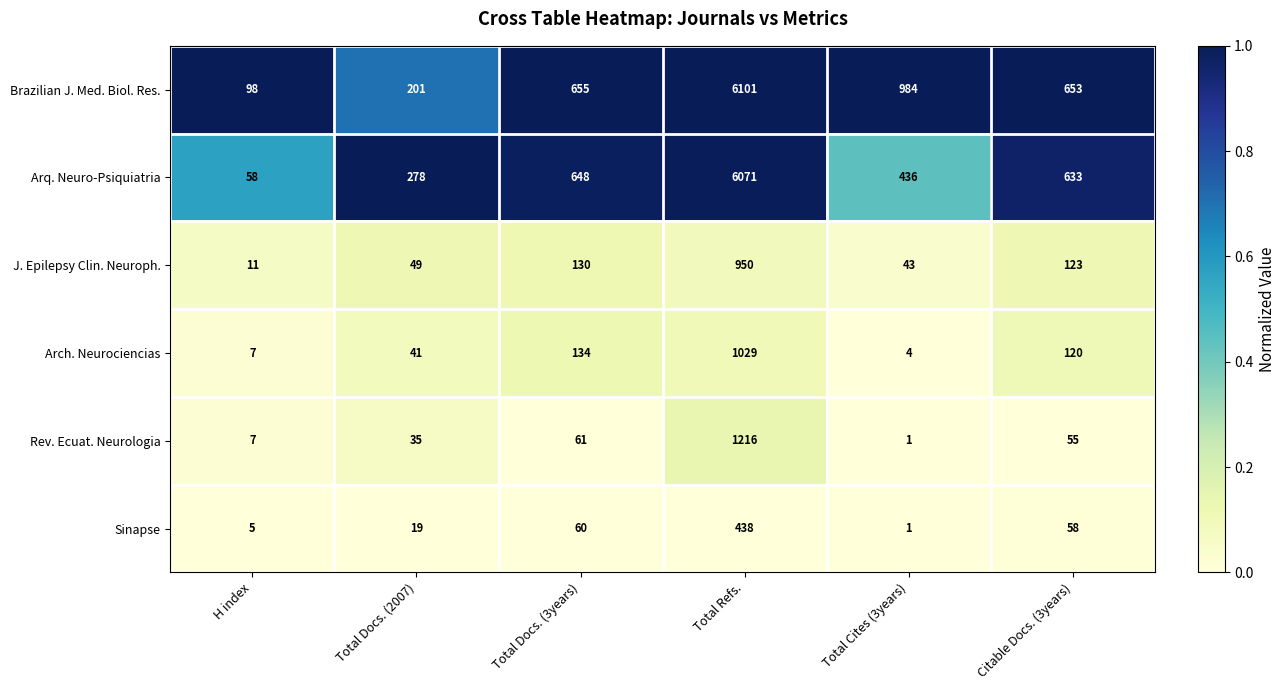

Which series has the largest total across all categories?

Brazilian J. Med. Biol. Res.